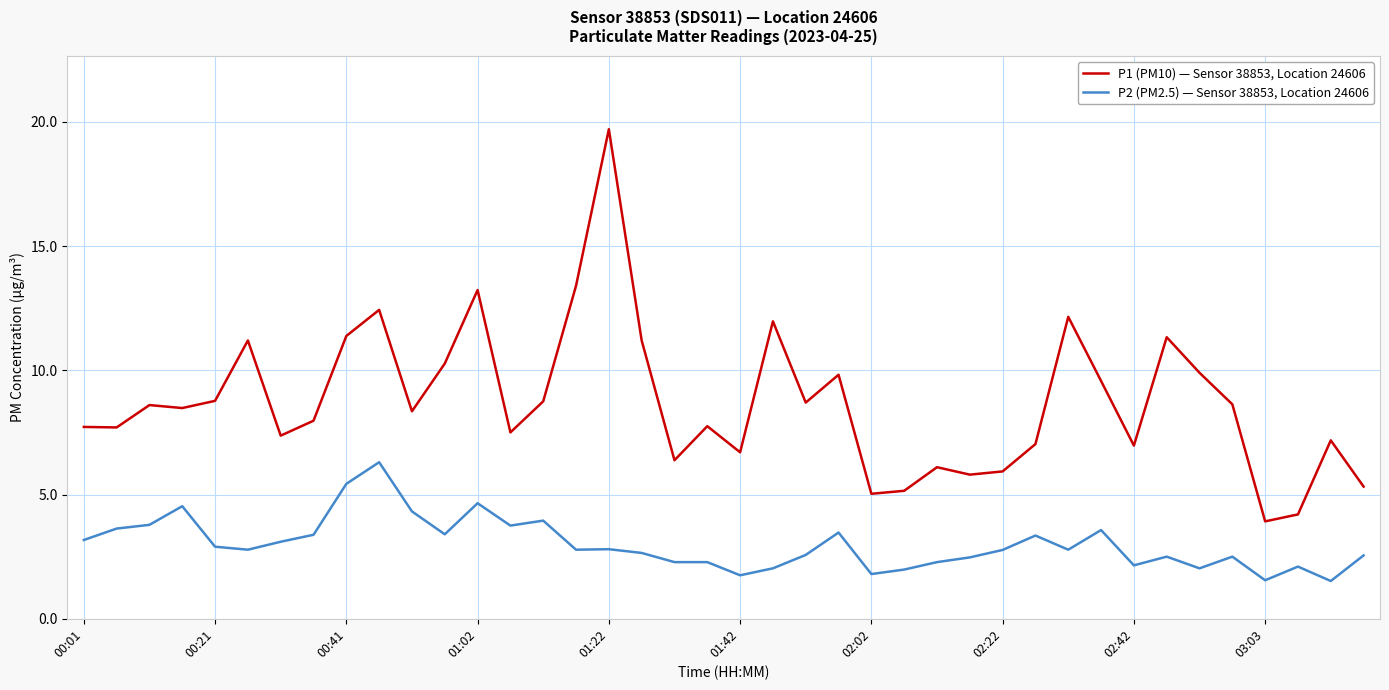

What is the difference between the maximum and minimum values in the P2 (PM2.5) — Sensor 38853, Location 24606 series?

4.8